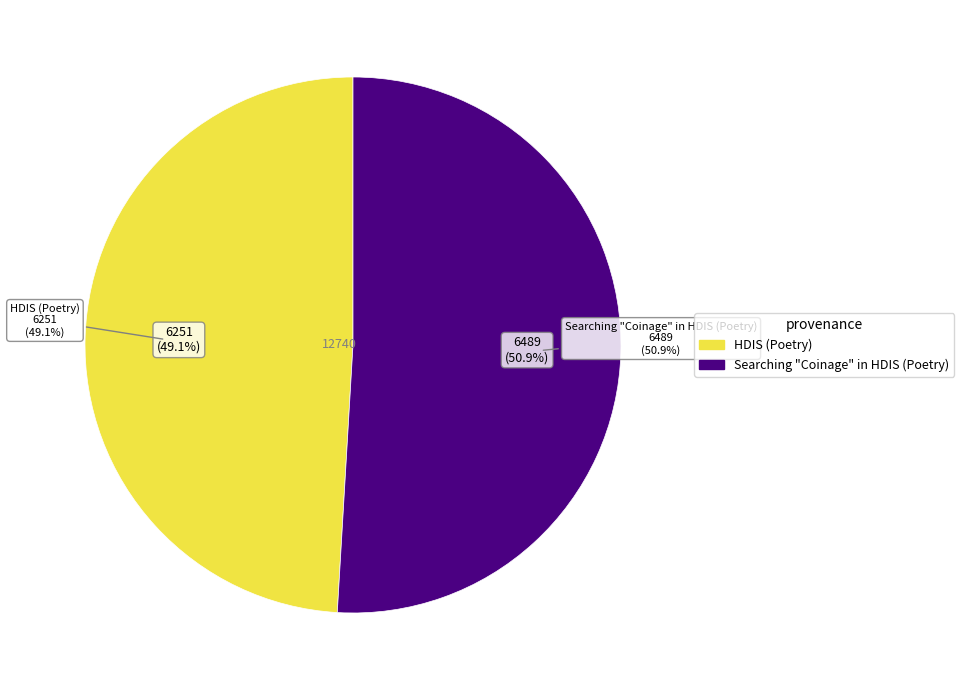

Which has a higher value, HDIS (Poetry) or Searching "Coinage" in HDIS (Poetry)?

Searching "Coinage" in HDIS (Poetry)